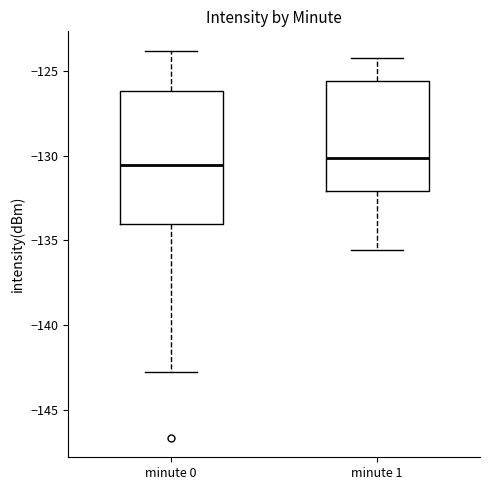

Where does the median line of the box for minute 0 sit on the y-axis? The values are not printed on the chart, so give them approximately, as read against the axis.

-130.5